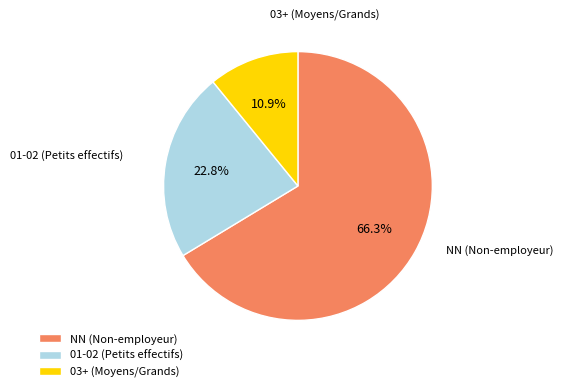

Does 03+ (Moyens/Grands) account for over 50% of the chart?

No